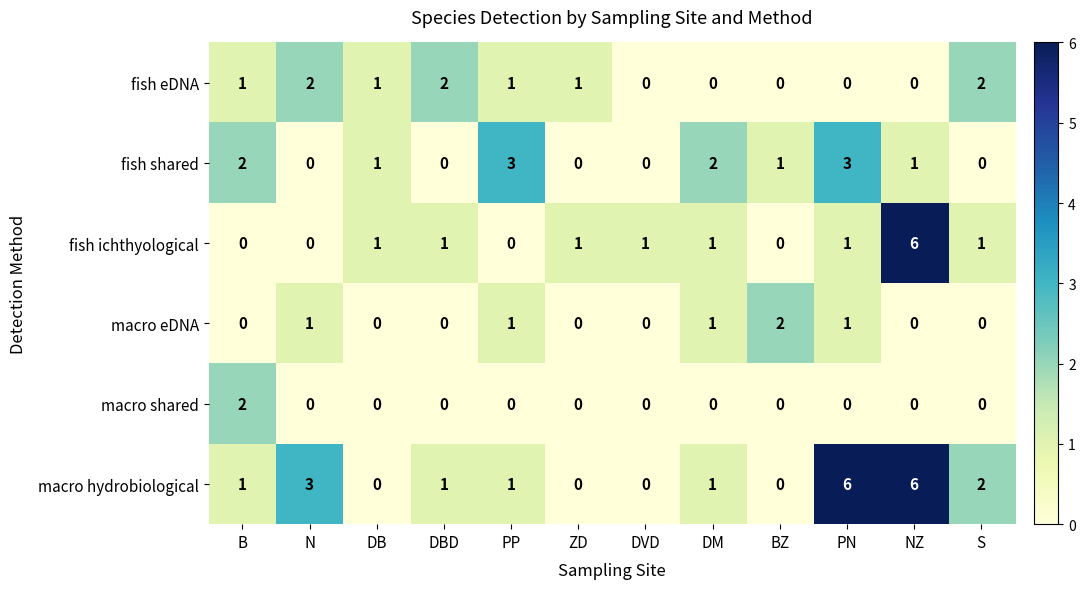

Which series has the largest total across all categories?

macro hydrobiological